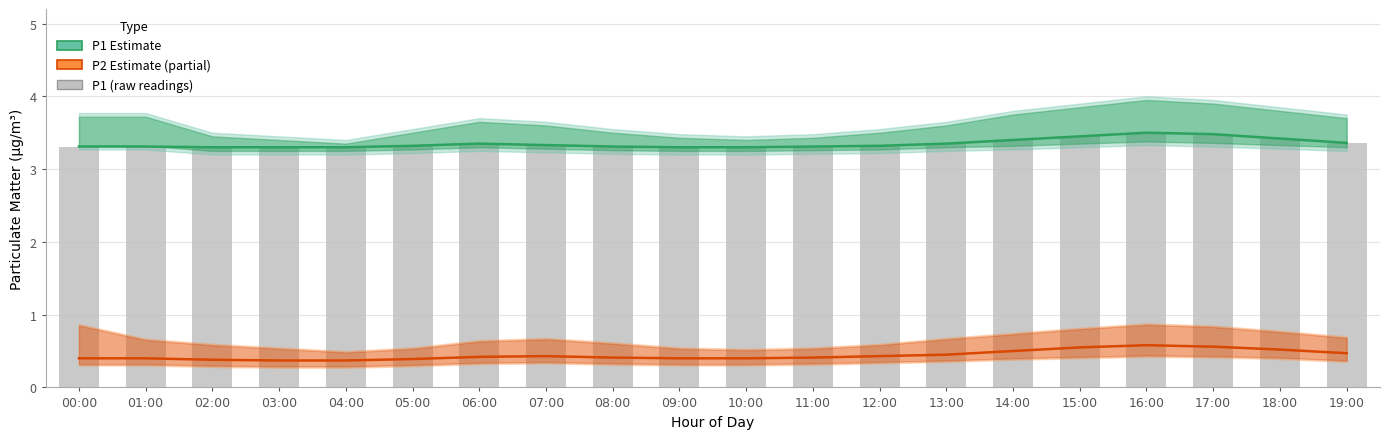

At how many categories does at least one series exceed 0?

20